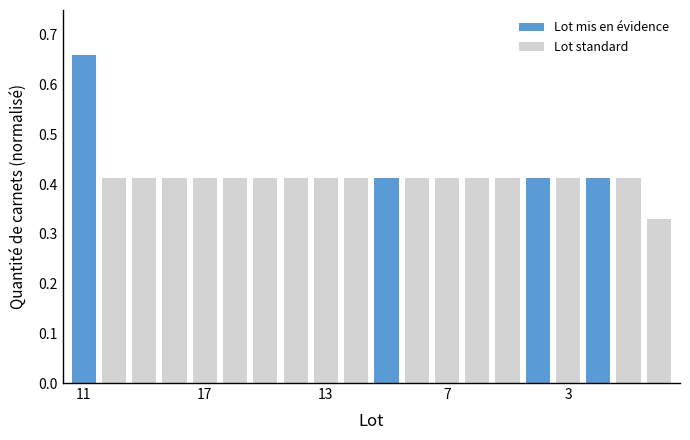

How many values are between 0 and 1?

20